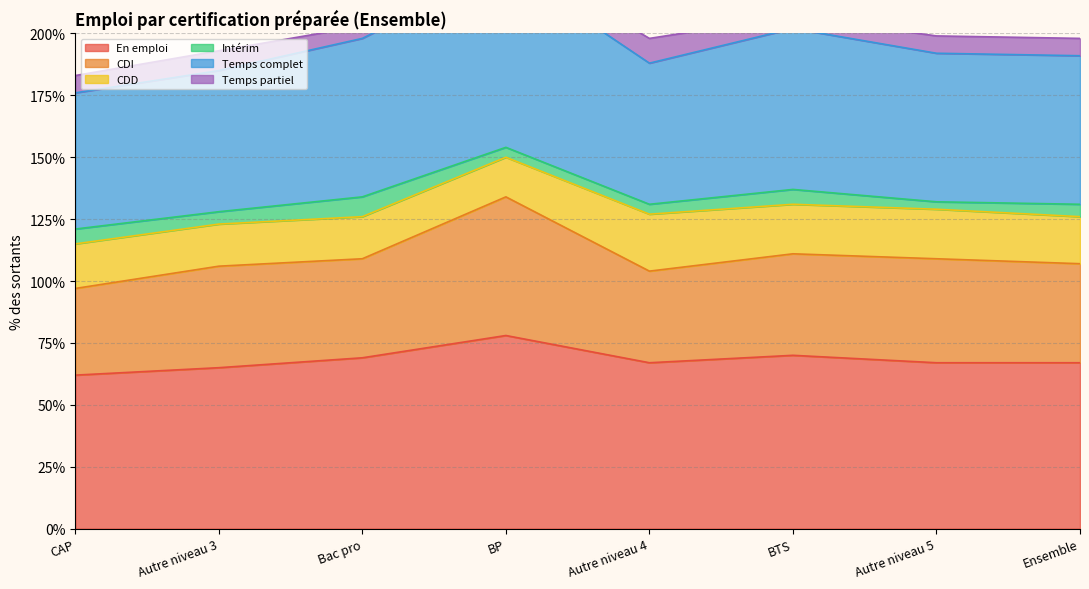

The value of En emploi at Autre niveau 4 is 67. True or false?

True